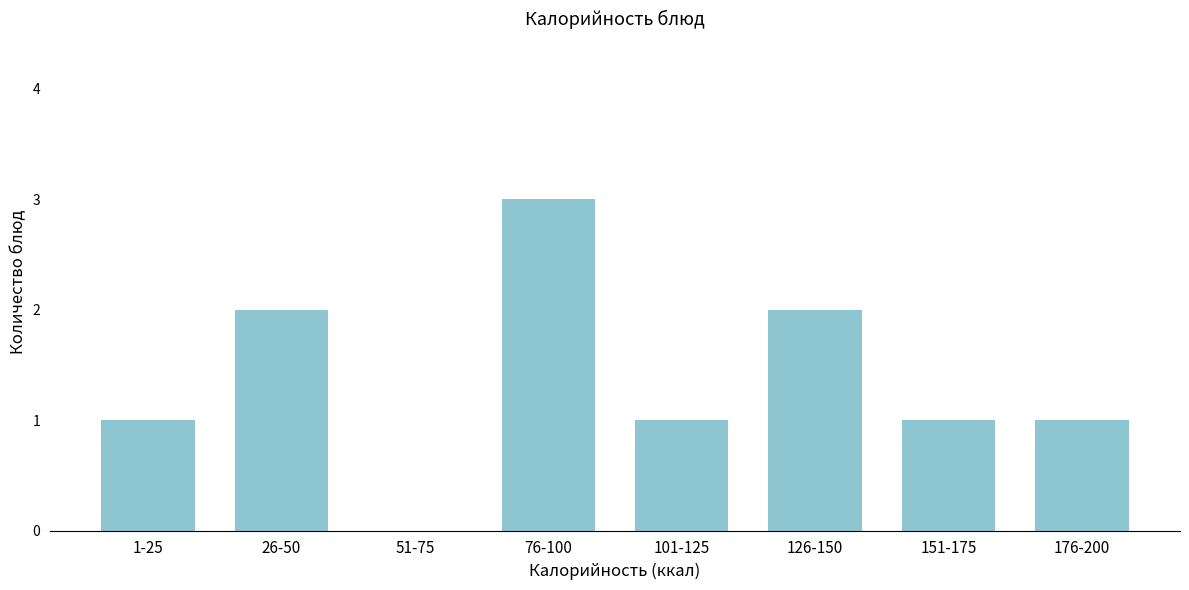

Reading left to right, transcribe all the data shown in this chart.

1-25=1	26-50=2	51-75=0	76-100=3	101-125=1	126-150=2	151-175=1	176-200=1